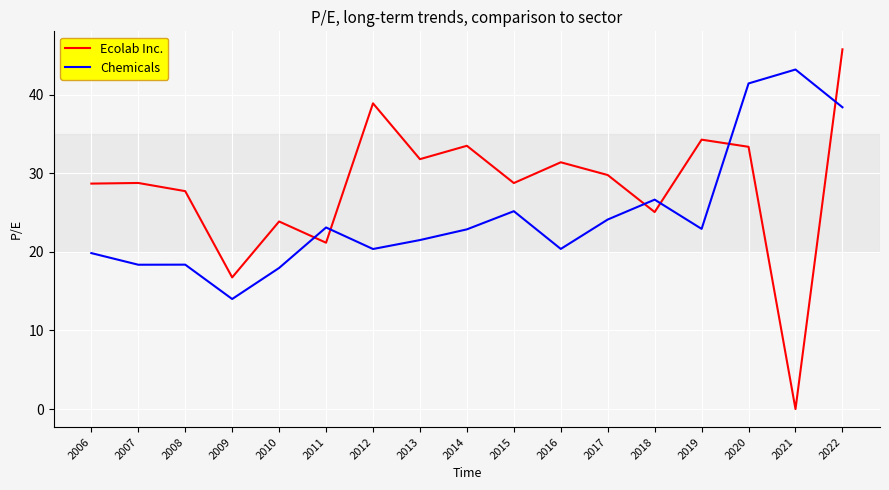

What is the average value of the Ecolab Inc. series?

28.2